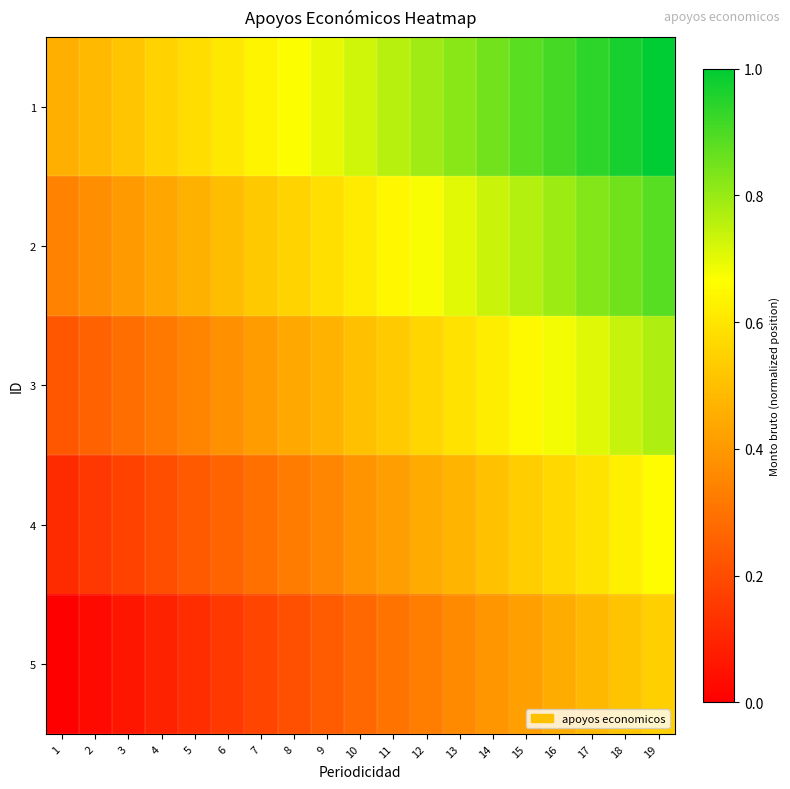

How many distinct data groups are displayed?

5